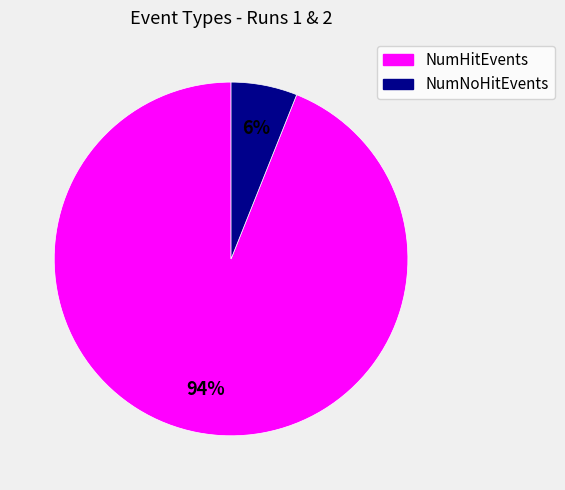

Is there any slice that represents more than half of the pie?

Yes